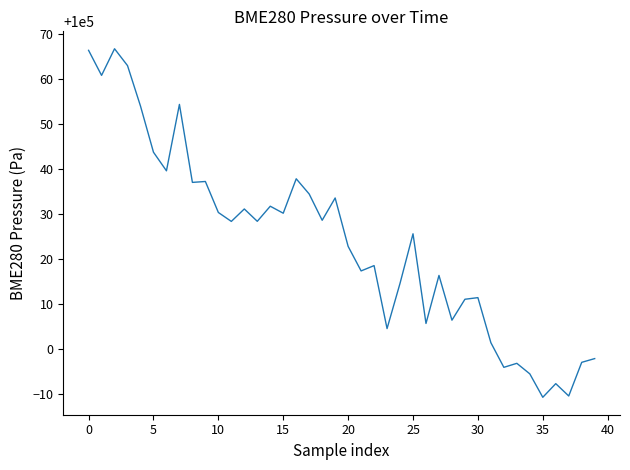

Is this an area chart (filled region under the line)?

No